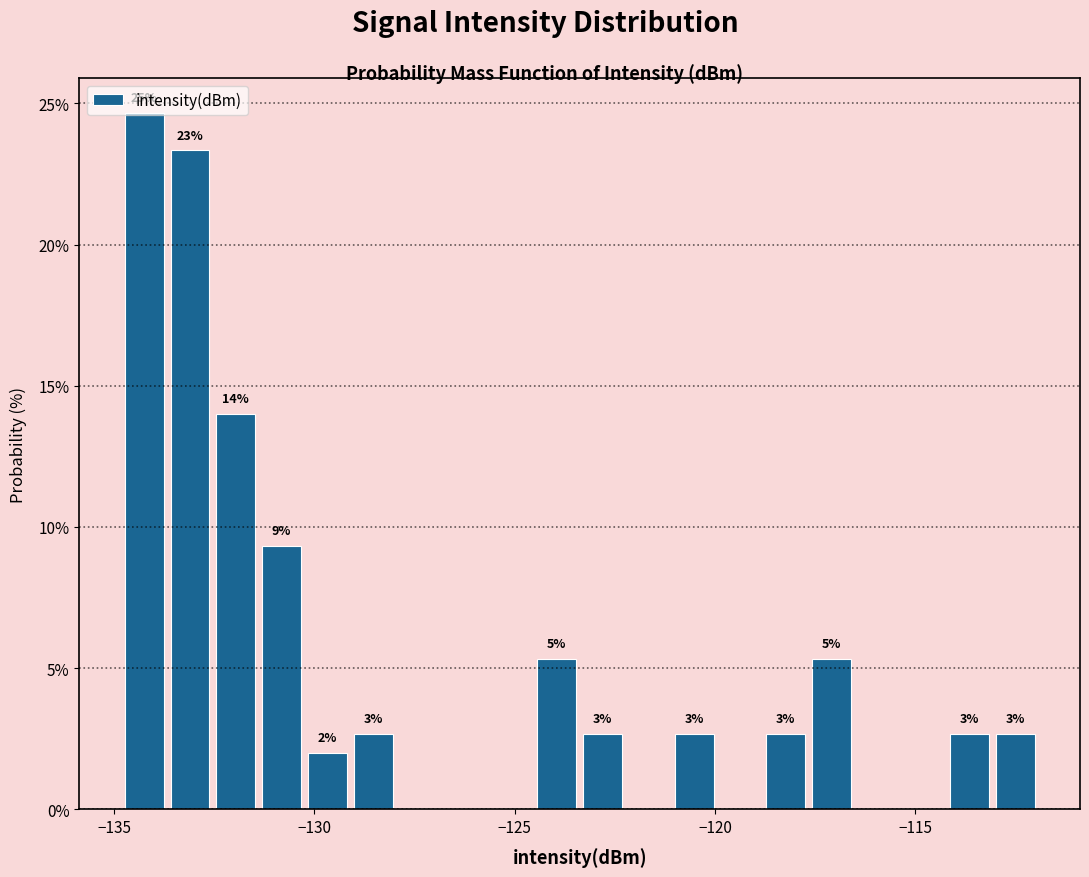

Read against the x-axis, roughly where is the centre of the tallest bar?

-134.0